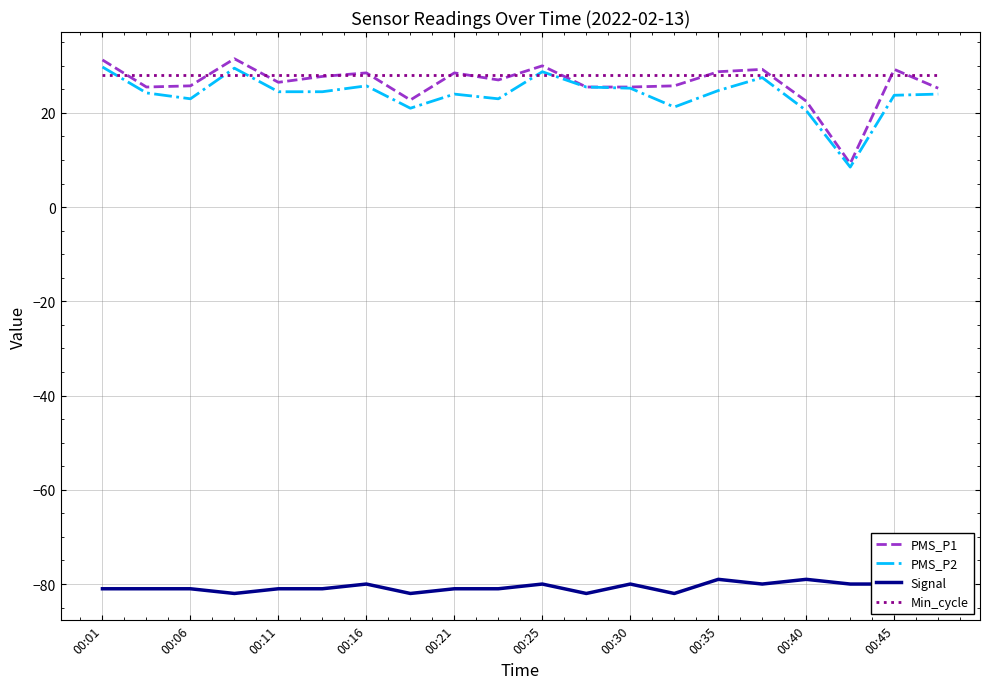

True or false: PMS_P2 and Signal cross at least once.

False